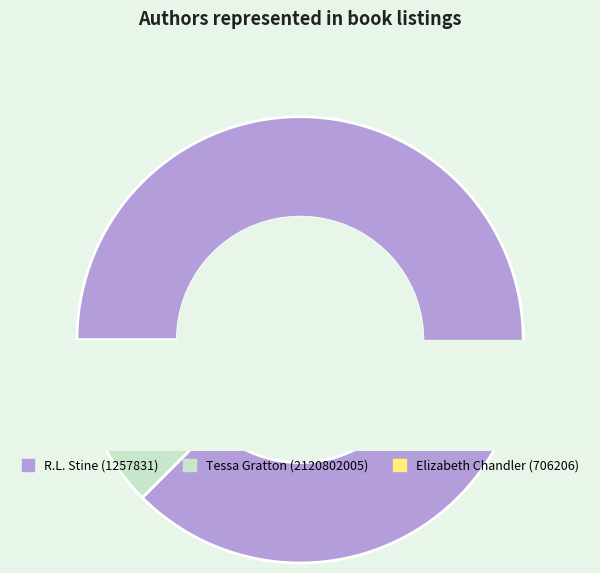

What percentage is NOT represented by Tessa Gratton (2120802005)?

93.8%